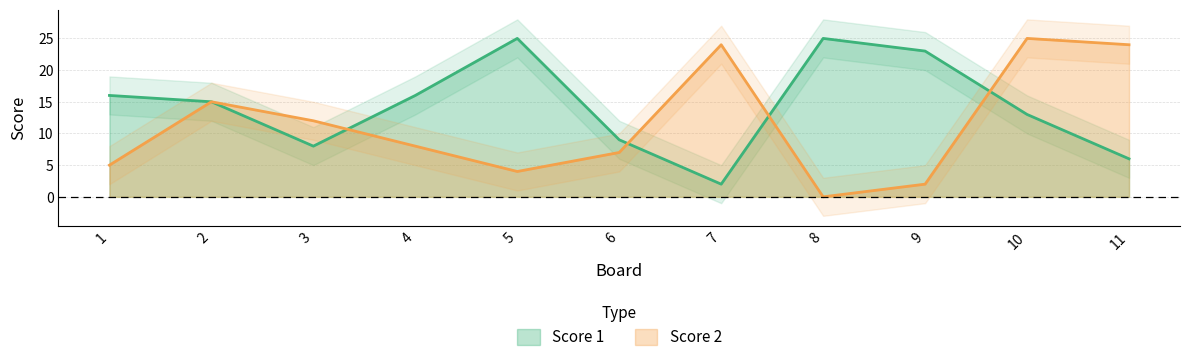

The Score 2 series shows 32 at 11. True or false?

False